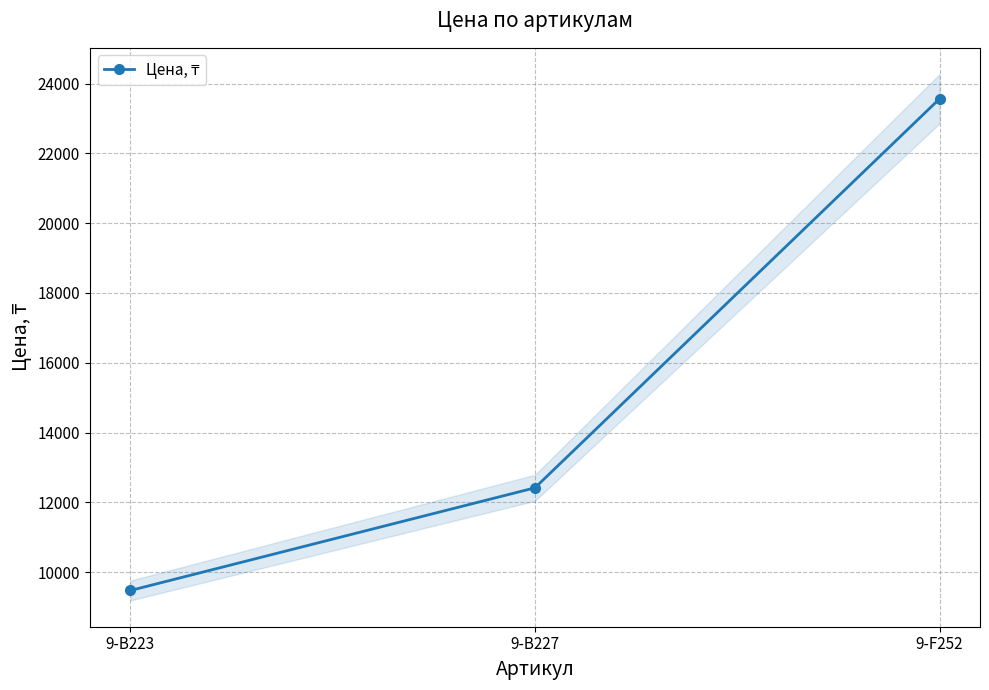

What is the maximum value shown in the chart?

23562